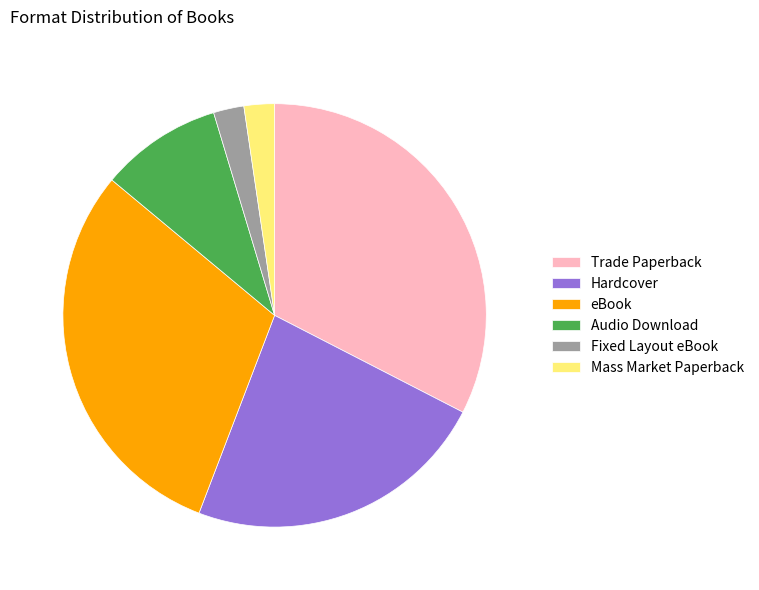

Do Audio Download and eBook together represent more than half of the pie?

No